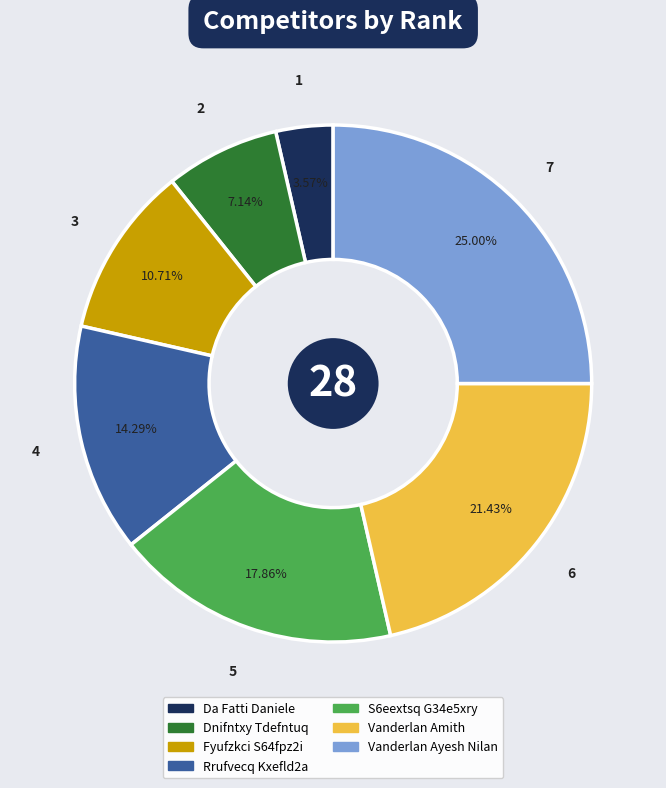

What is the ratio of the value at Vanderlan Amith to the value at Fyufzkci S64fpz2i?

2.0